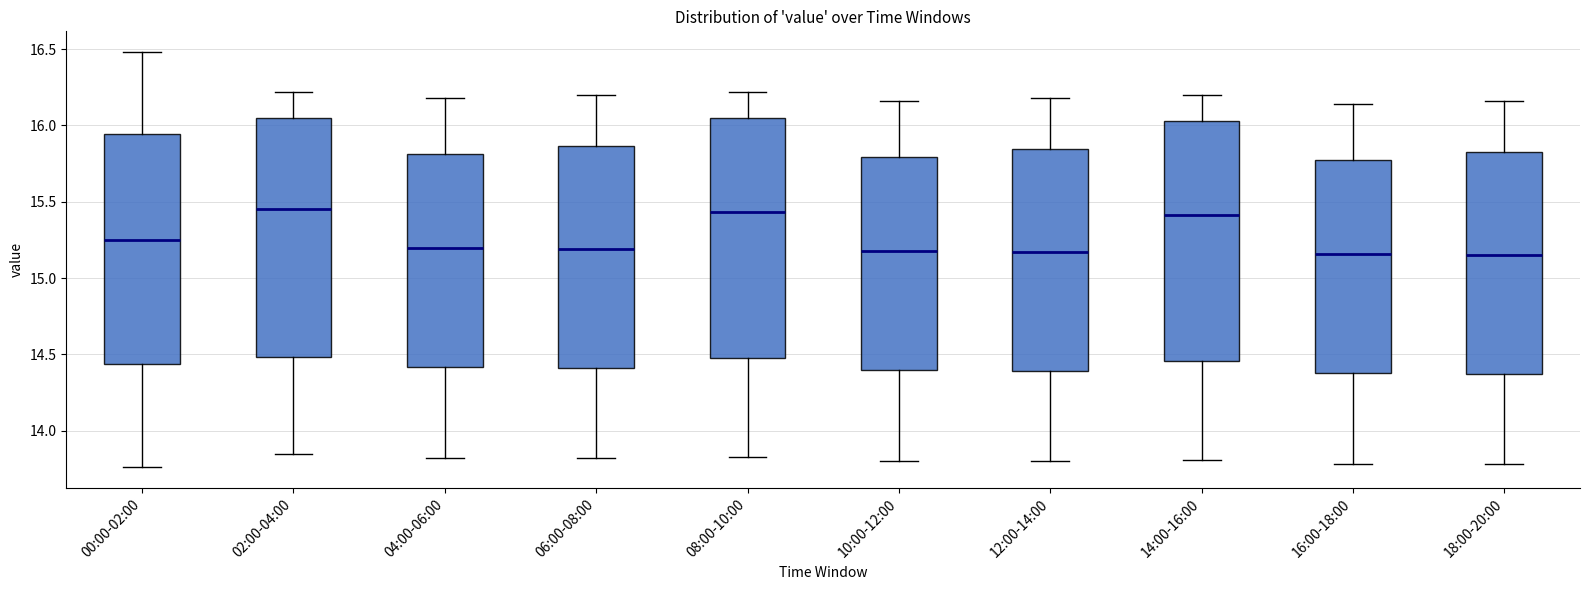

Reading left to right, read every box against the y-axis: the position of its median line, the range the box covers, and the ends of its whiskers. The values are not printed on the chart, so give them approximately, as read against the axis.

00:00-02:00: median 15.25, box 14.45 to 15.95, whiskers 13.75 to 16.50
02:00-04:00: median 15.45, box 14.50 to 16.05, whiskers 13.85 to 16.20
04:00-06:00: median 15.20, box 14.40 to 15.80, whiskers 13.80 to 16.20
06:00-08:00: median 15.20, box 14.40 to 15.85, whiskers 13.80 to 16.20
08:00-10:00: median 15.45, box 14.50 to 16.05, whiskers 13.85 to 16.20
10:00-12:00: median 15.20, box 14.40 to 15.80, whiskers 13.80 to 16.15
12:00-14:00: median 15.15, box 14.40 to 15.85, whiskers 13.80 to 16.20
14:00-16:00: median 15.40, box 14.45 to 16.05, whiskers 13.80 to 16.20
16:00-18:00: median 15.15, box 14.40 to 15.75, whiskers 13.80 to 16.15
18:00-20:00: median 15.15, box 14.35 to 15.85, whiskers 13.80 to 16.15